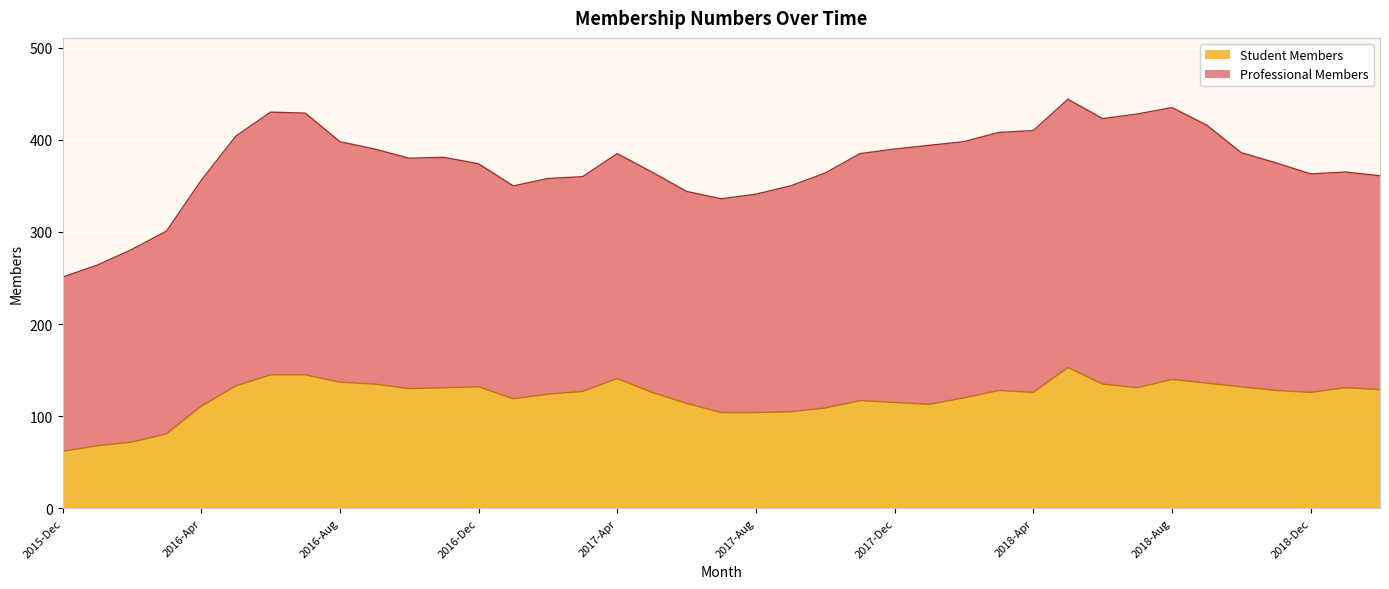

How many interior local valleys (lower than both neighbors) does the data have?

6